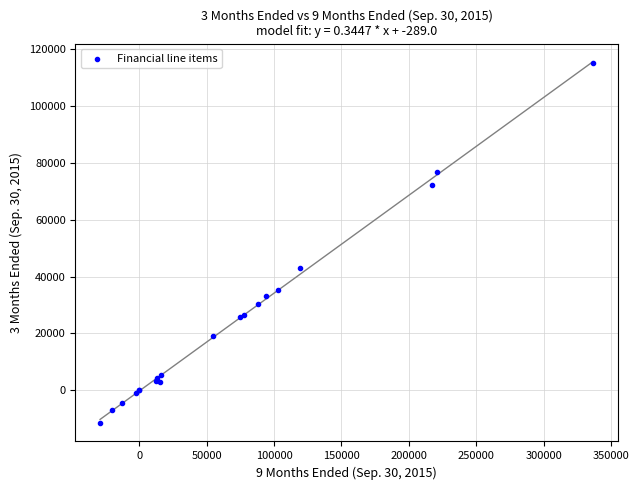

What Y value in the scatter plot is closest to 51823?

42978